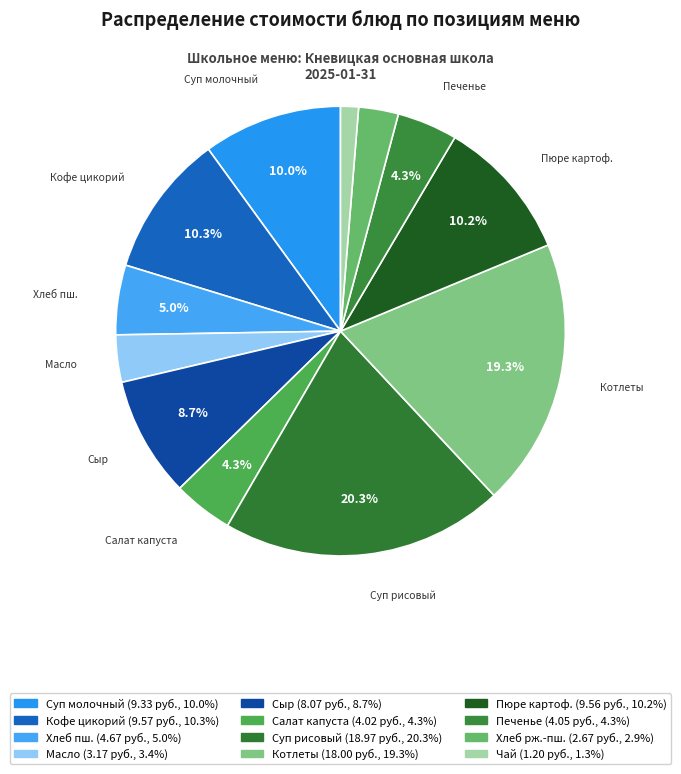

How many slices are in this pie chart?

12